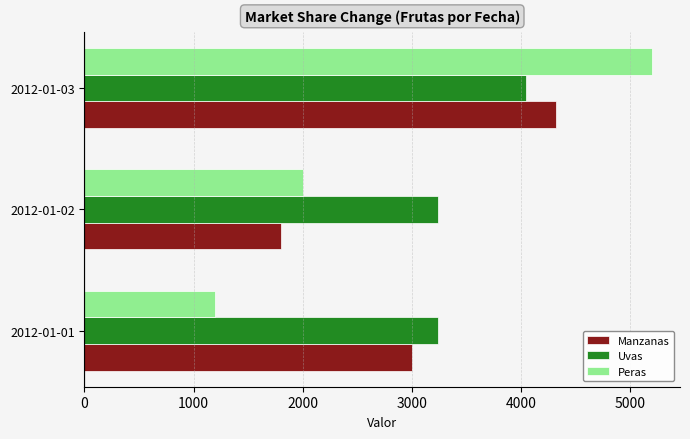

Which category has the highest value in the Peras series?

2012-01-03